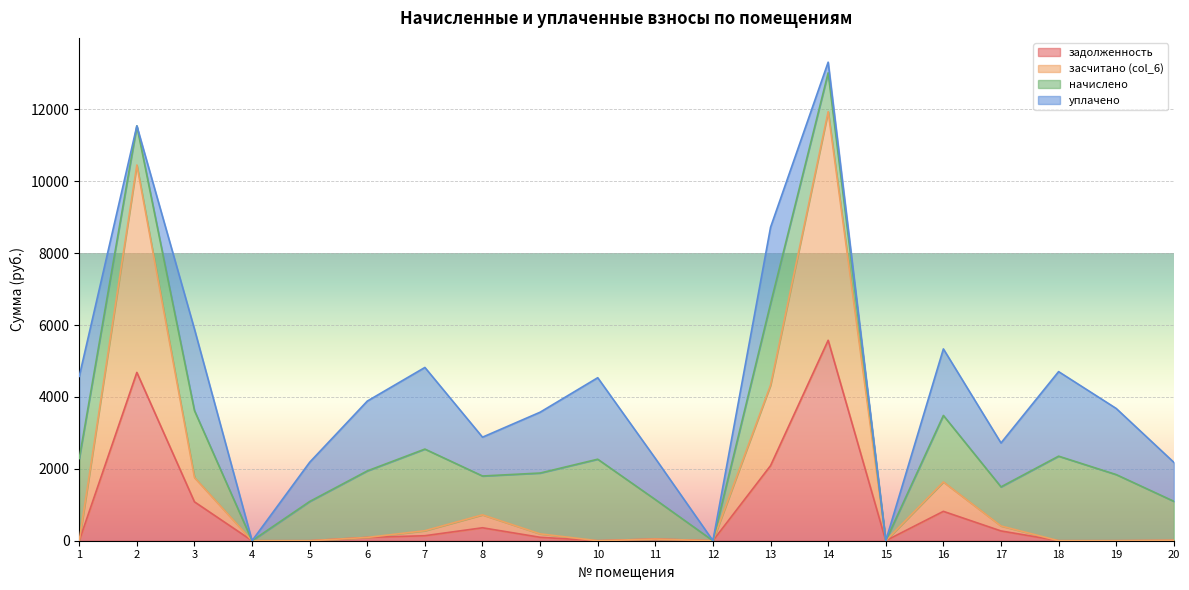

Which label corresponds to the largest value in the chart?

14